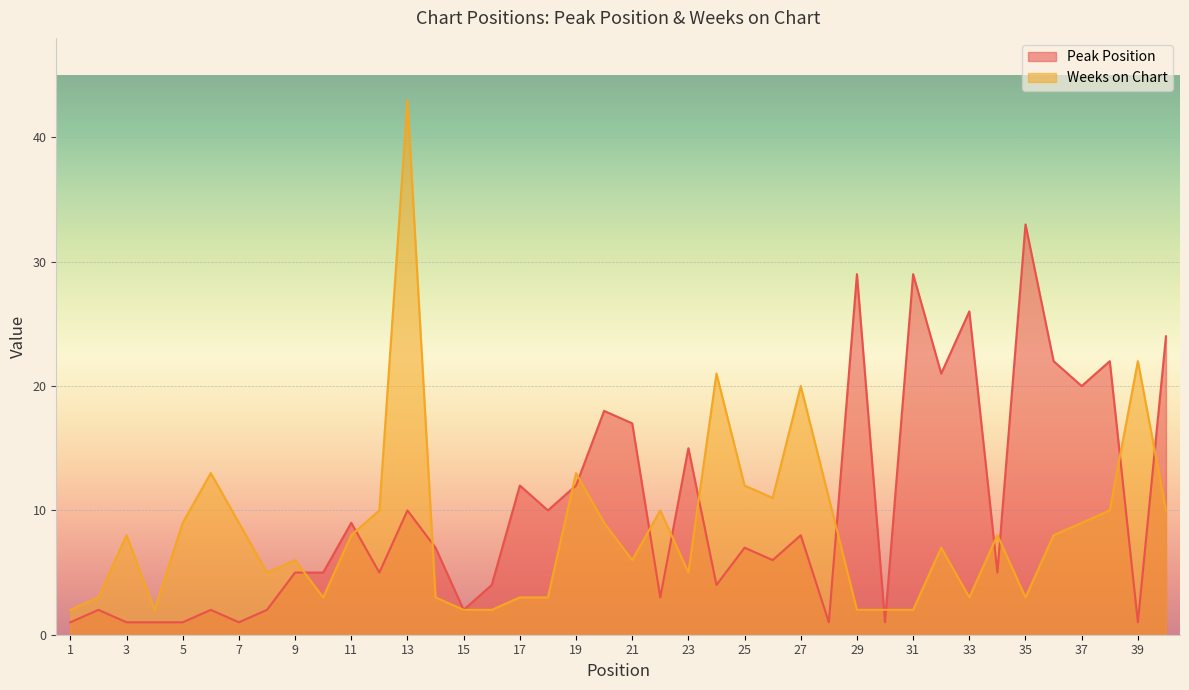

What is the spread (max minus min) of values at 35?

30